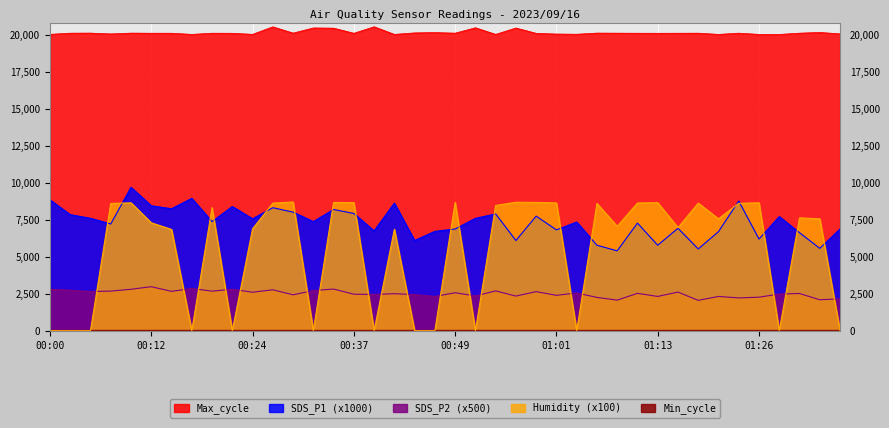

What is the maximum value shown in the chart?

20566.0